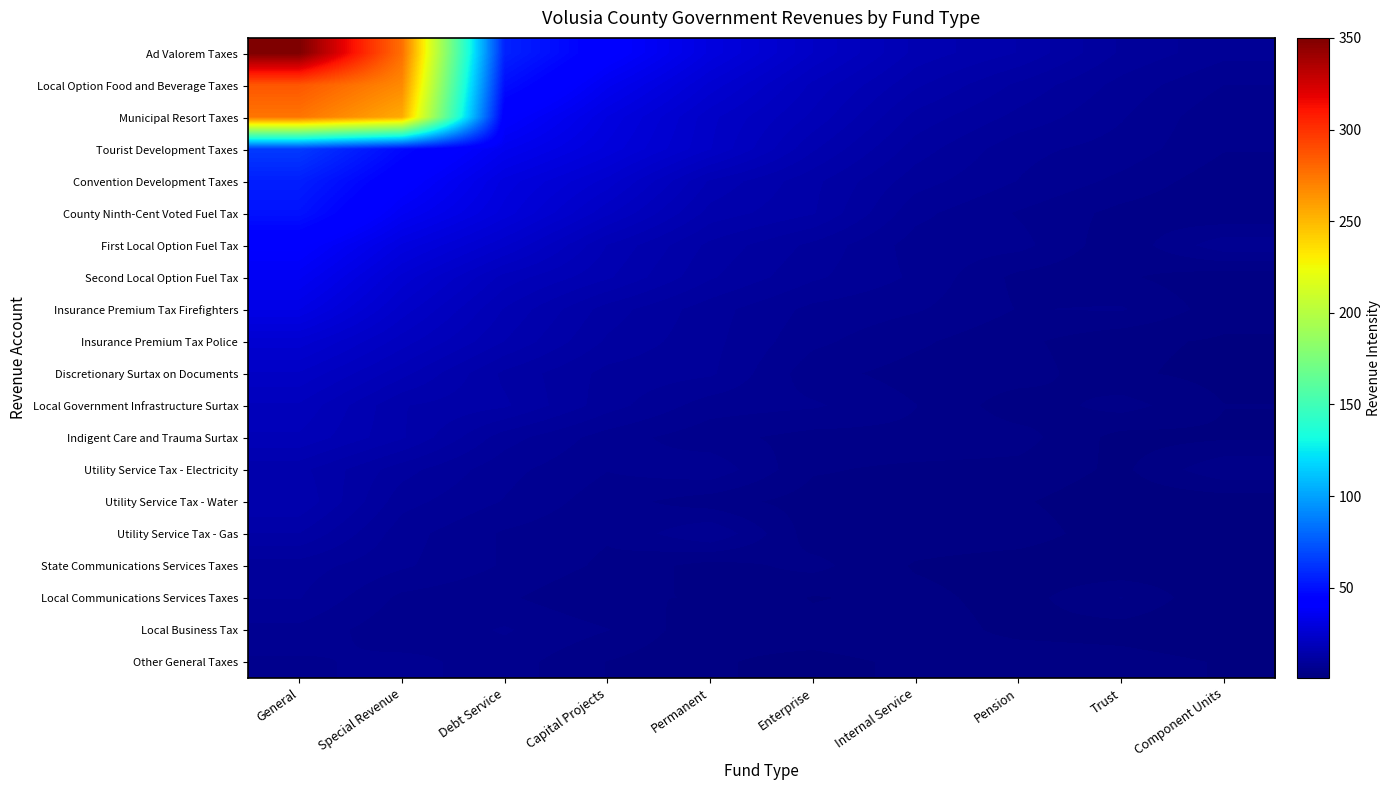

At how many categories does at least one series exceed 342?

1